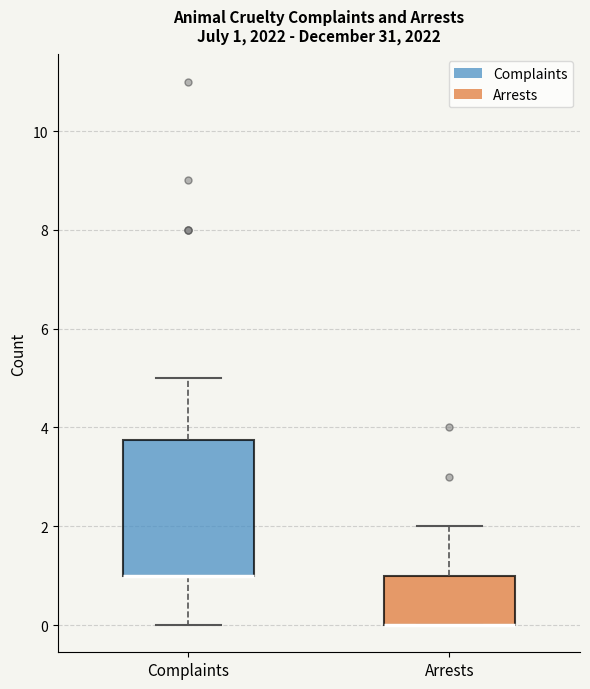

Comparing the boxes themselves (not the whiskers), which one is the tallest?

Complaints